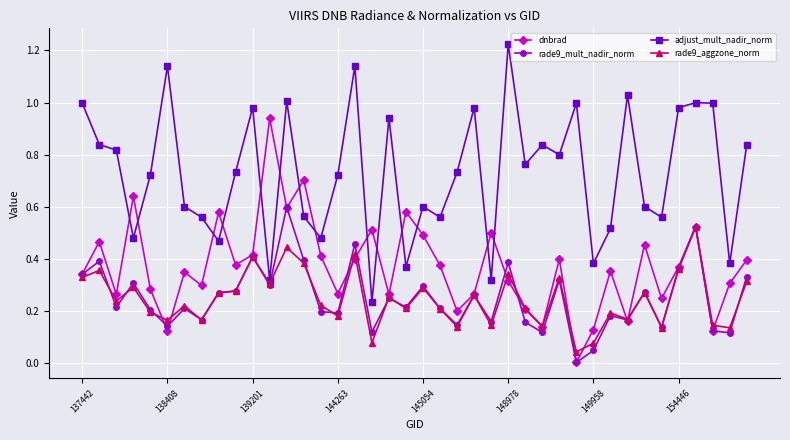

How many interior local valleys does the dnbrad series have?

13